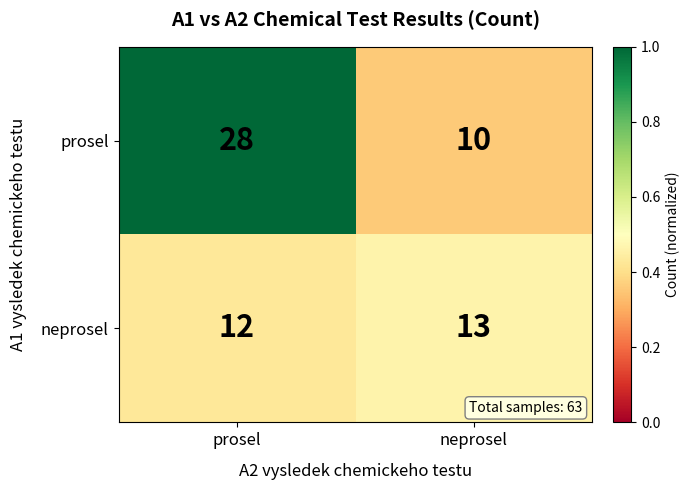

At which category does the chart reach its minimum across all series?

neprosel